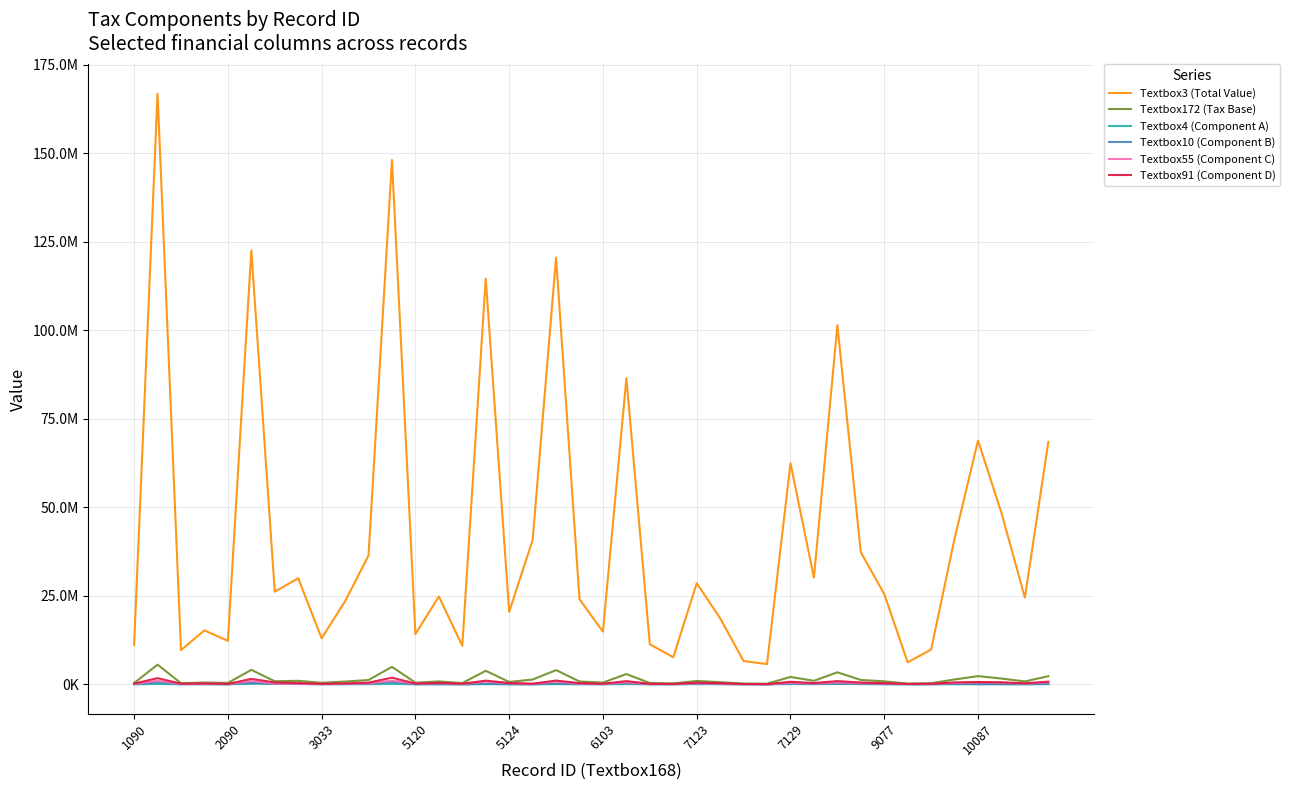

True or false: Textbox3 (Total Value) and Textbox10 (Component B) intersect in this chart.

False